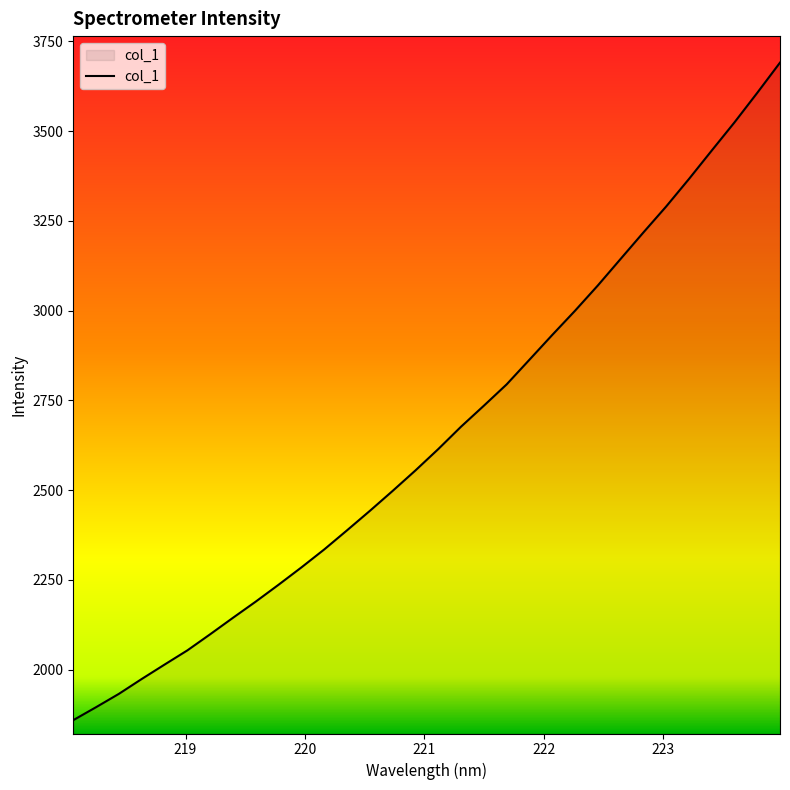

What is the difference between the maximum and minimum values?

1831.3